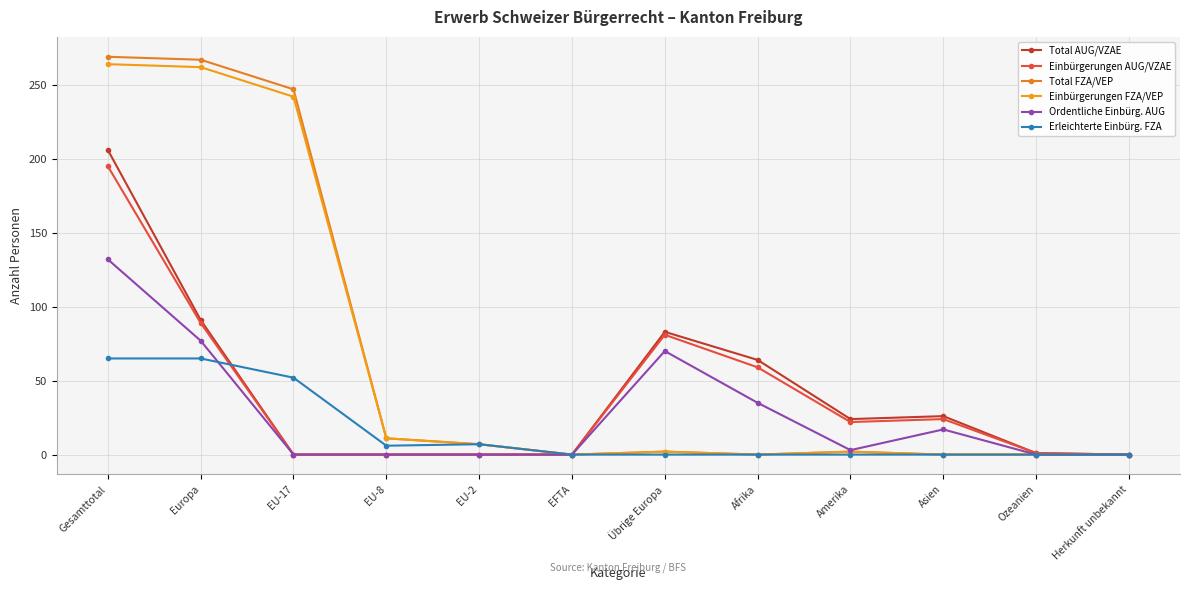

True or false: Total FZA/VEP and Einbürgerungen FZA/VEP intersect in this chart.

False